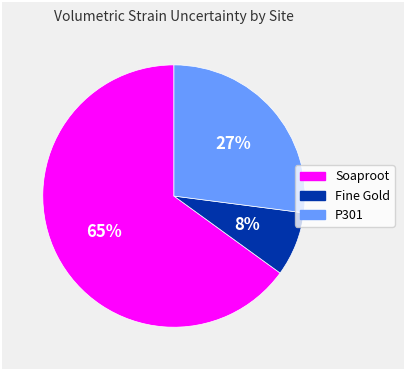

To the nearest percent, what is the difference between the largest and smallest slice percentages?

57%